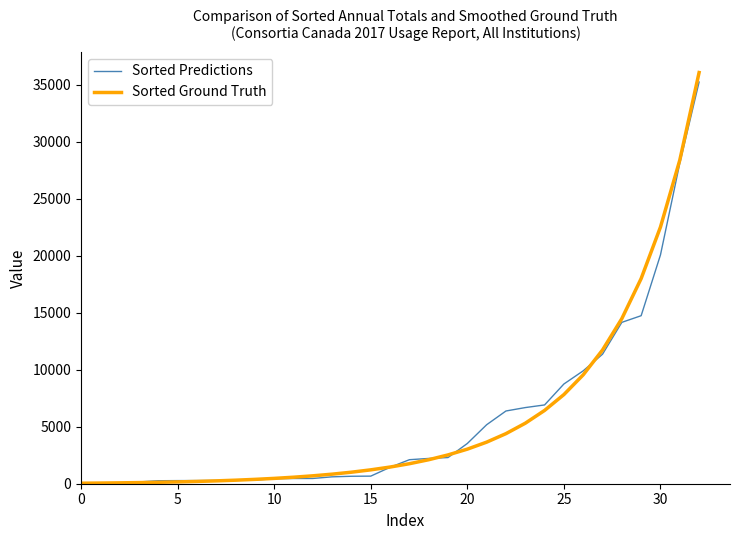

What is the highest value of the Sorted Predictions series?

35222.0